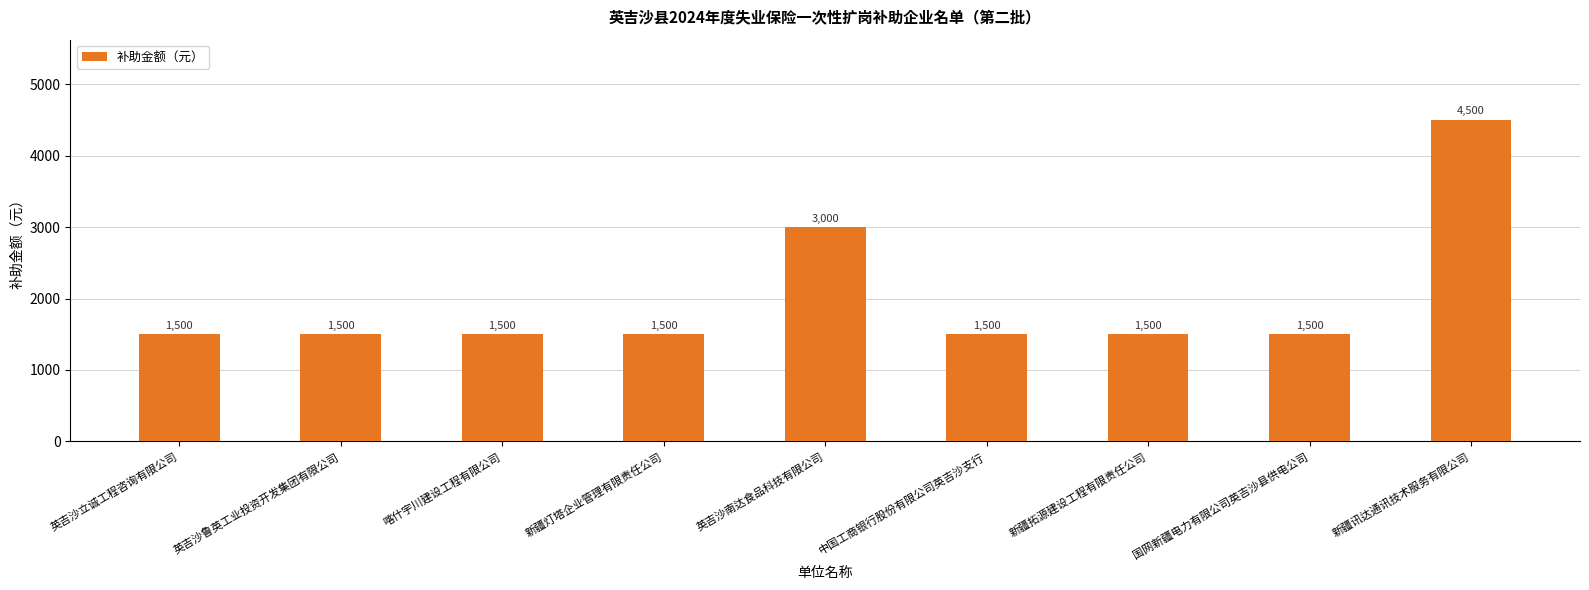

What is the change in value from 英吉沙南达食品科技有限公司 to 国网新疆电力有限公司英吉沙县供电公司?

-1500